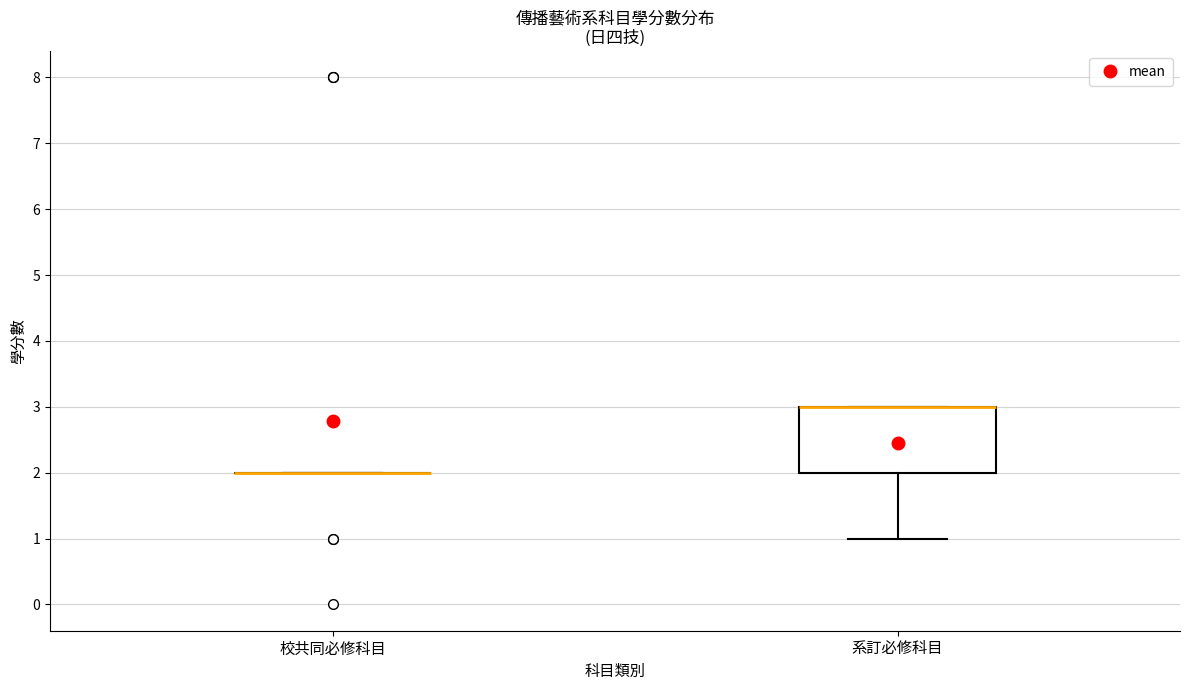

Which box is the tallest, from its lower edge to its upper edge?

系訂必修科目